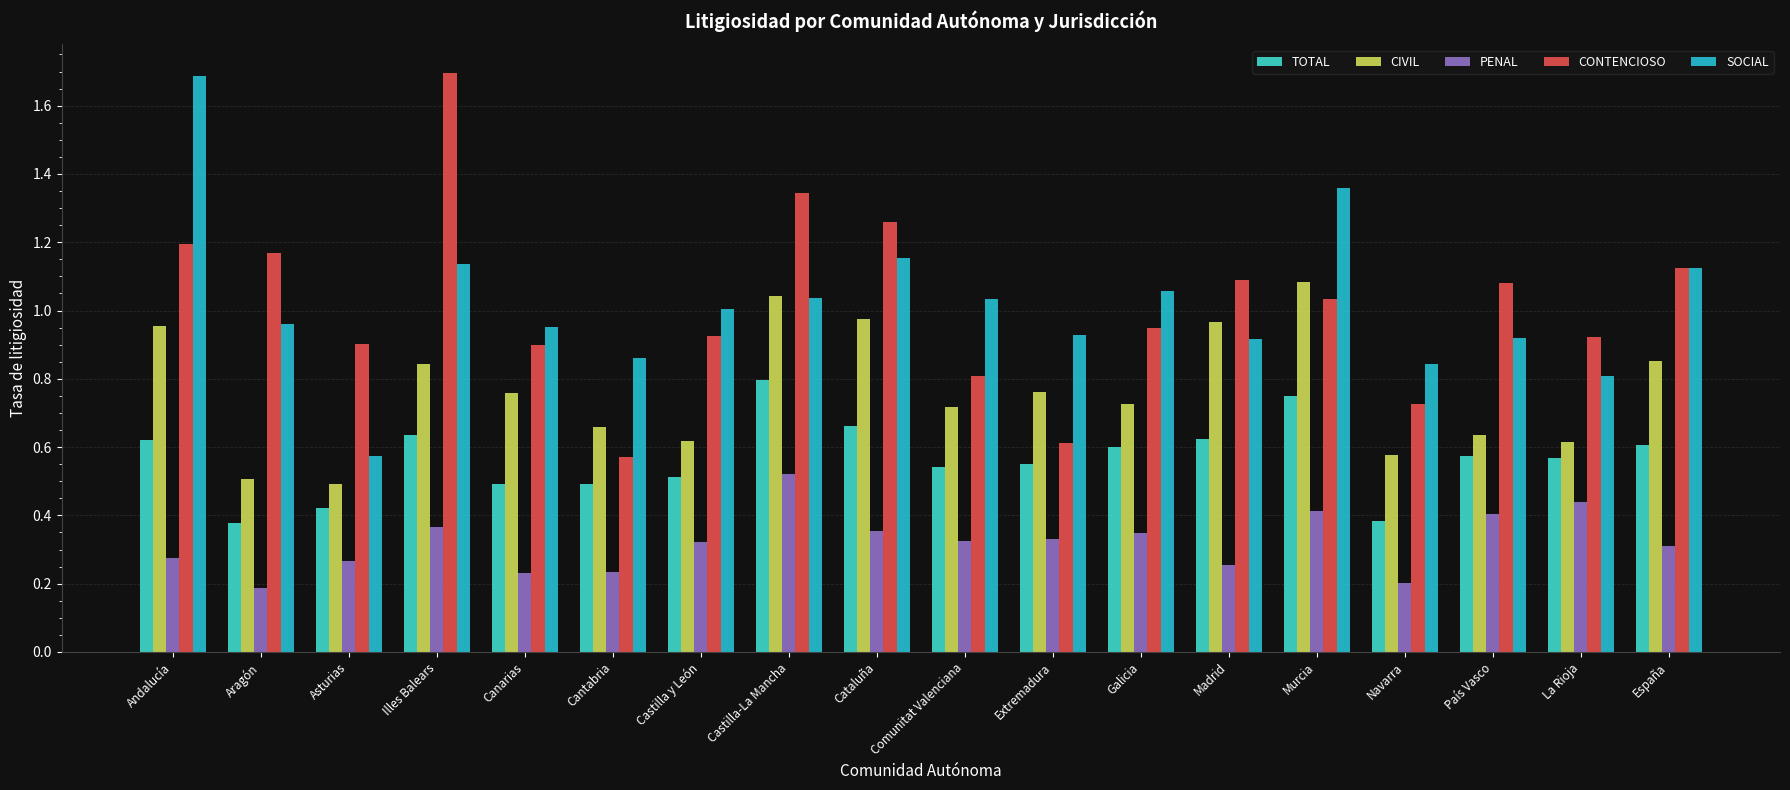

Which category has the lowest value in the CONTENCIOSO series?

Cantabria